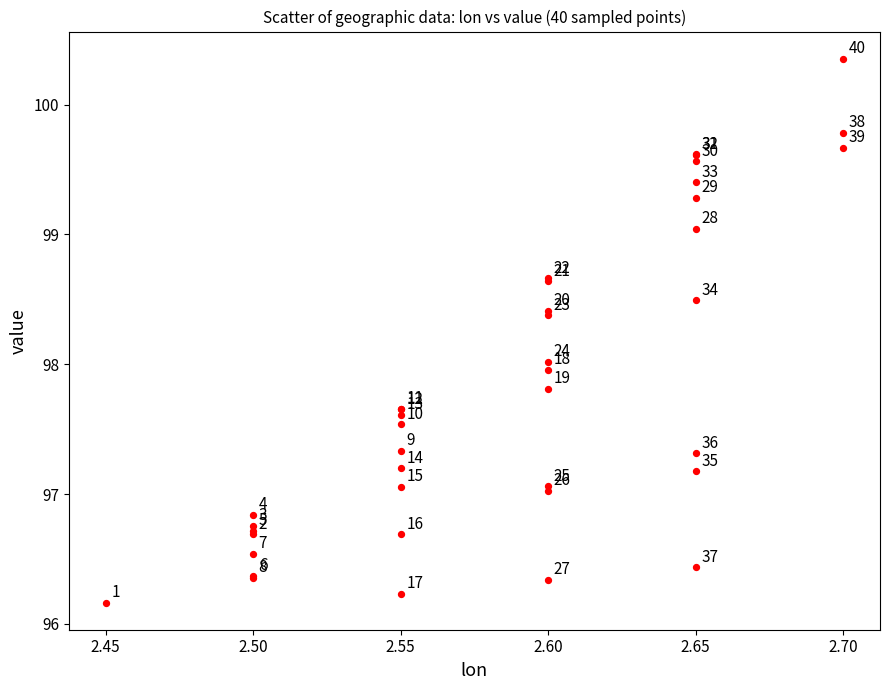

What Y value in the scatter plot is closest to 98?

98.0